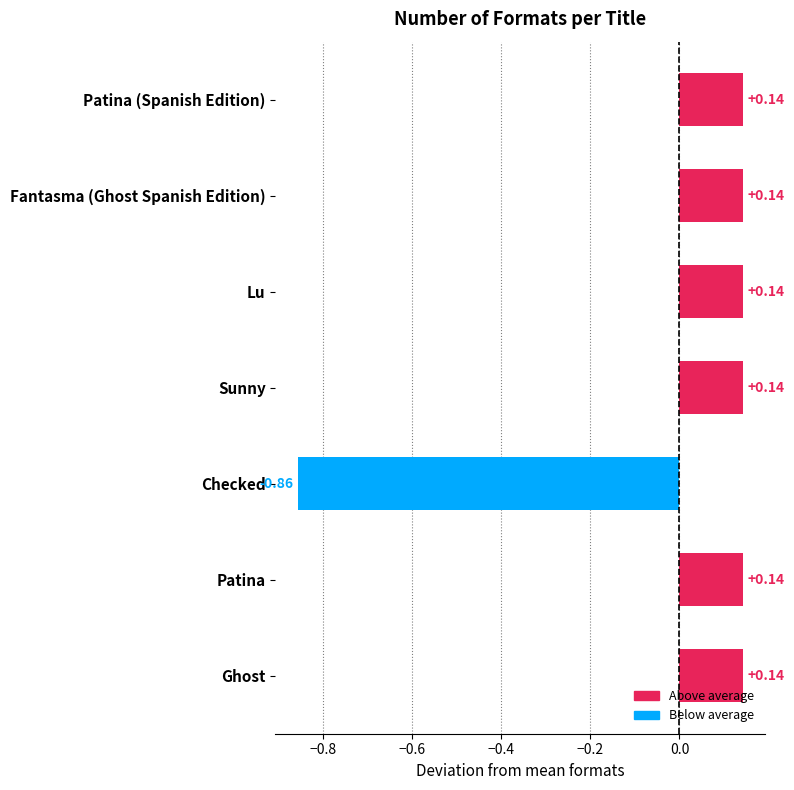

Which label corresponds to the smallest value in the chart?

Checked